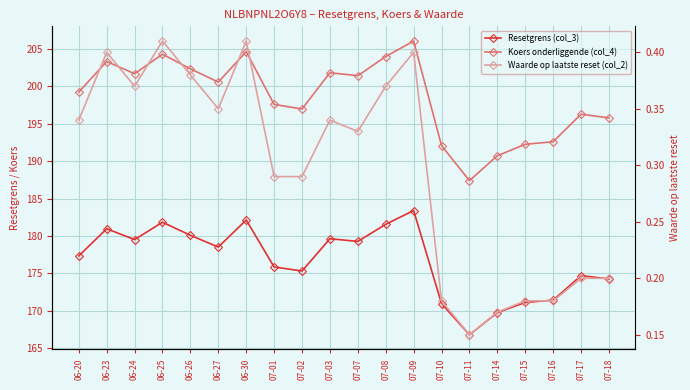

Rank the series at 07-08 from lowest to highest value.

Waarde op laatste reset (col_2), Resetgrens (col_3), Koers onderliggende (col_4)